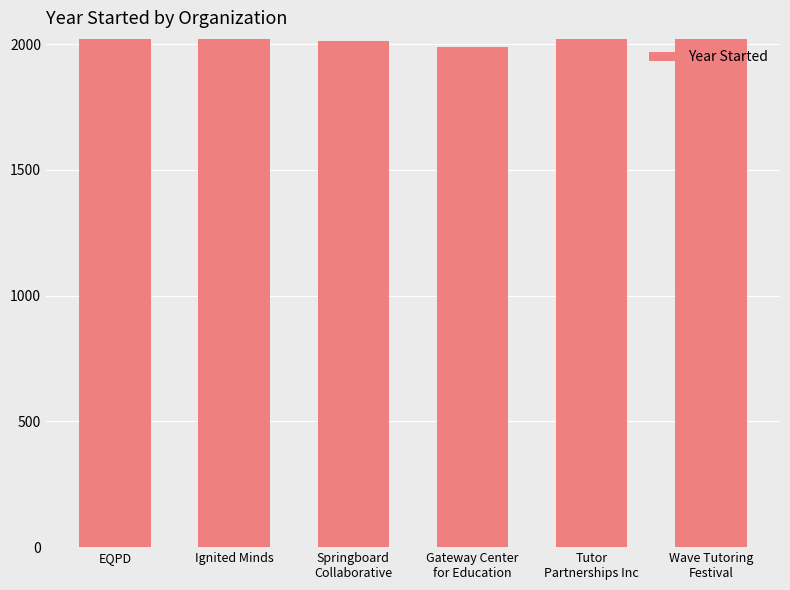

Does the chart contain stacked bars?

No